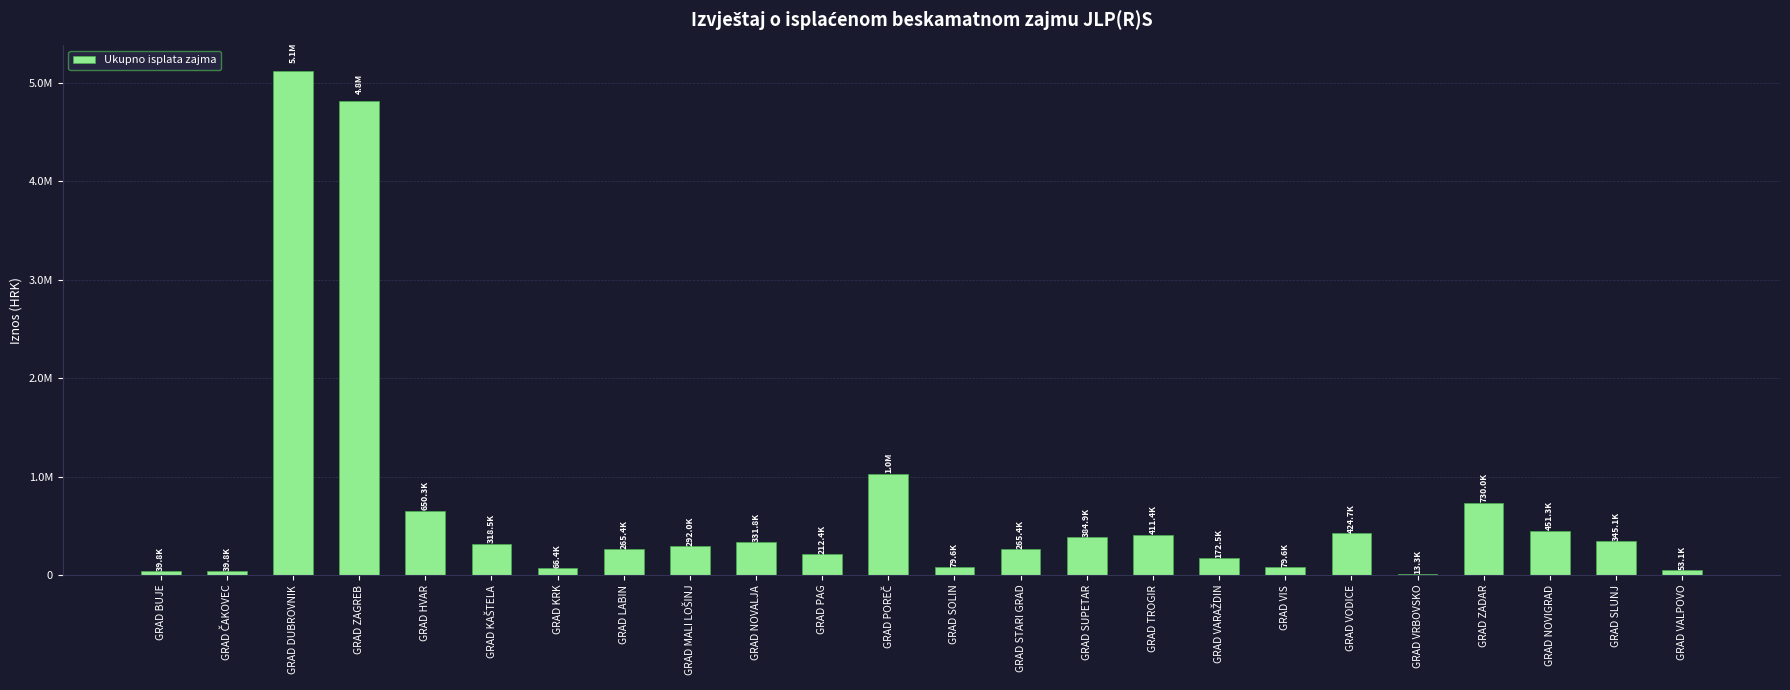

Are the bars horizontal?

No